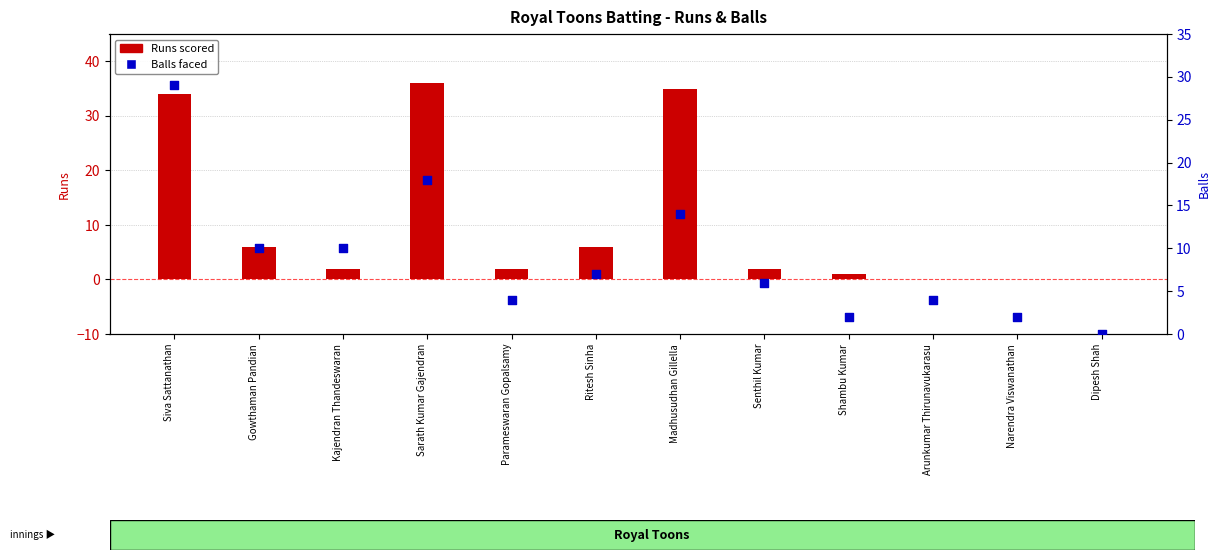

Is the value of Balls at Kajendran Thandeswaran greater than the value of Runs at Dipesh Shah?

Yes